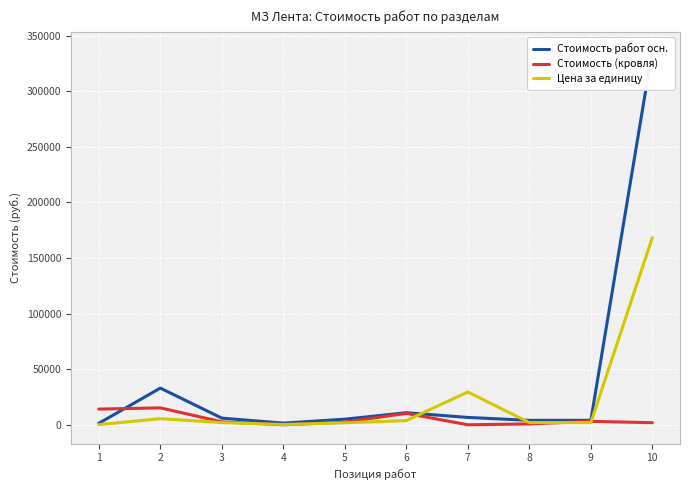

How many lines are shown in the chart?

3